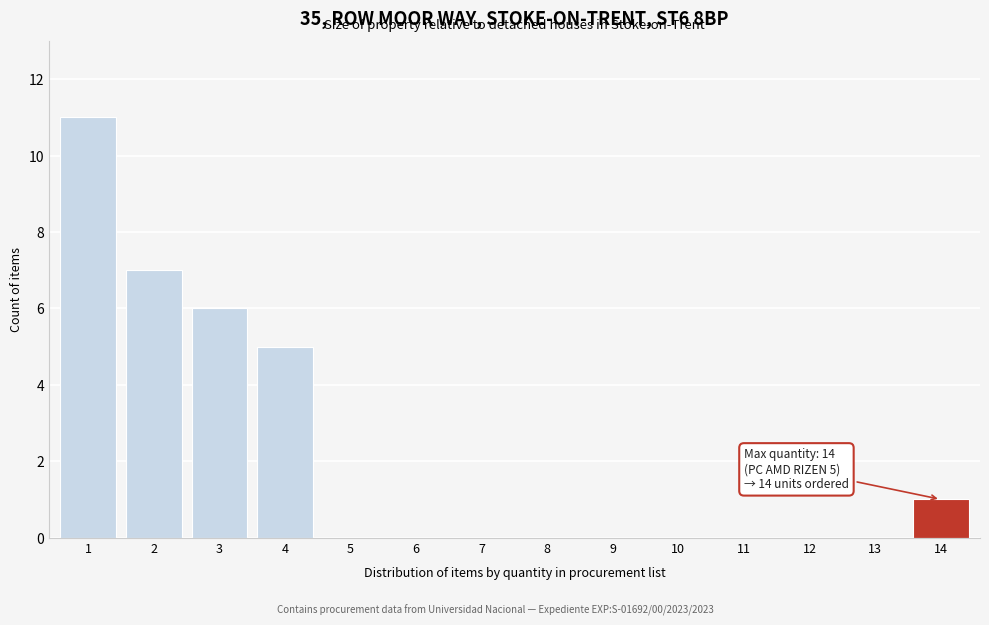

Reading left to right, what are all the values shown in this chart?

1=11	2=7	3=6	4=5	5=0	6=0	7=0	8=0	9=0	10=0	11=0	12=0	13=0	14=1